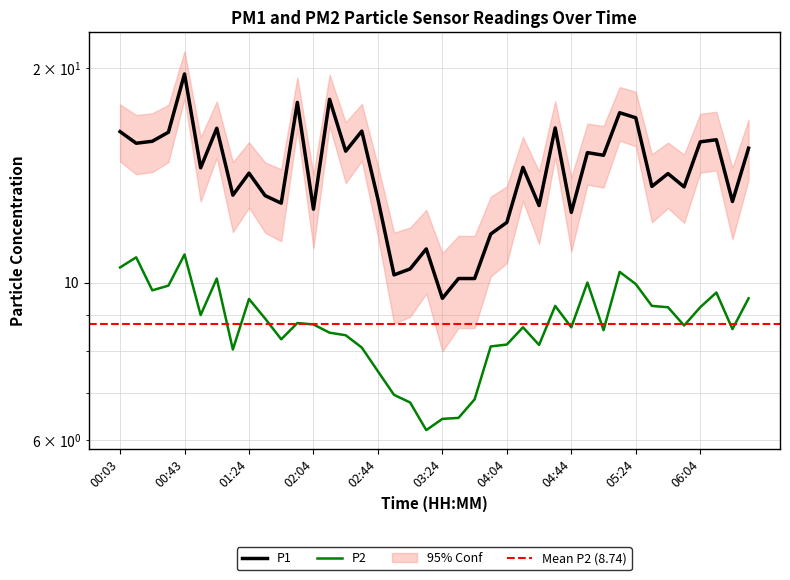

Which label corresponds to the smallest value in the chart?

03:14